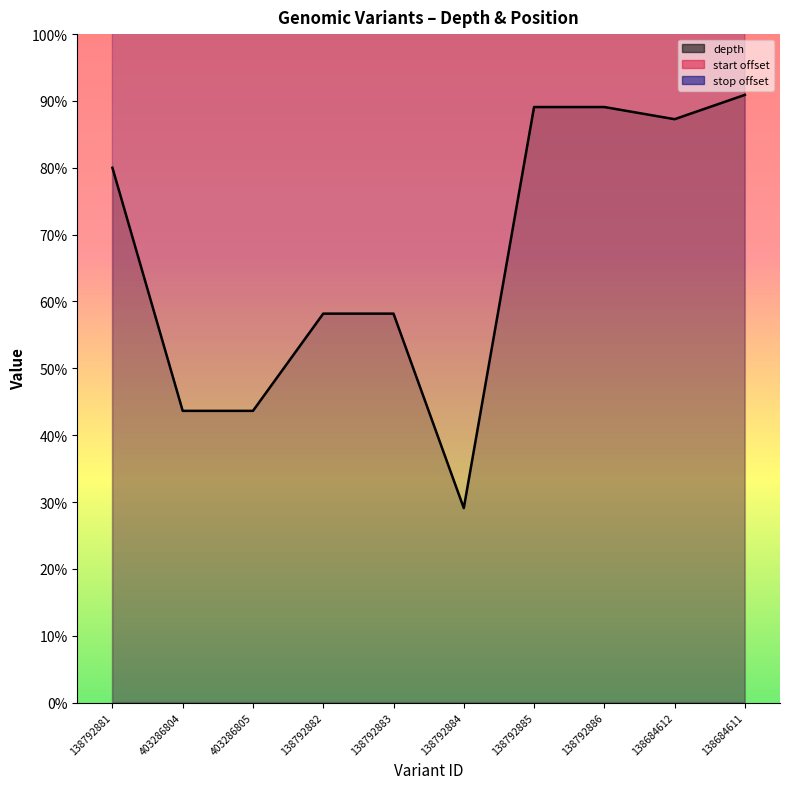

Which has a higher value, 138792884 or 403286805?

403286805